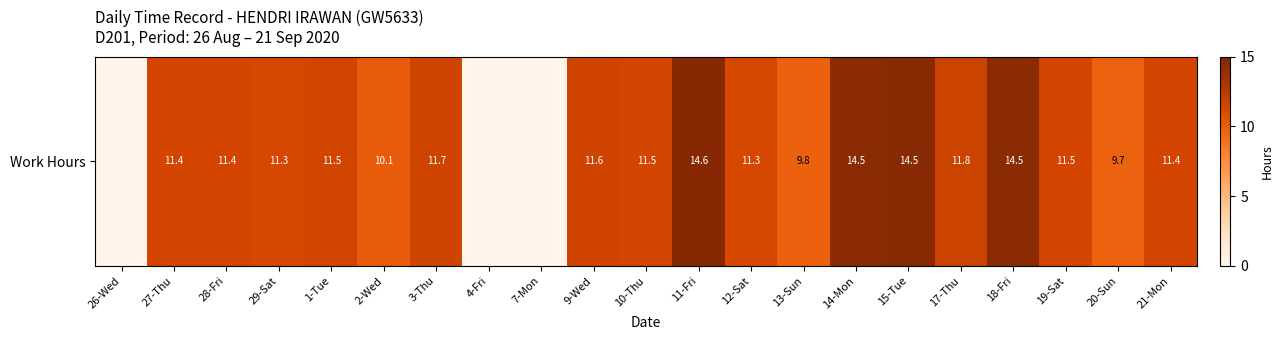

Count the number of categories in the chart.

21